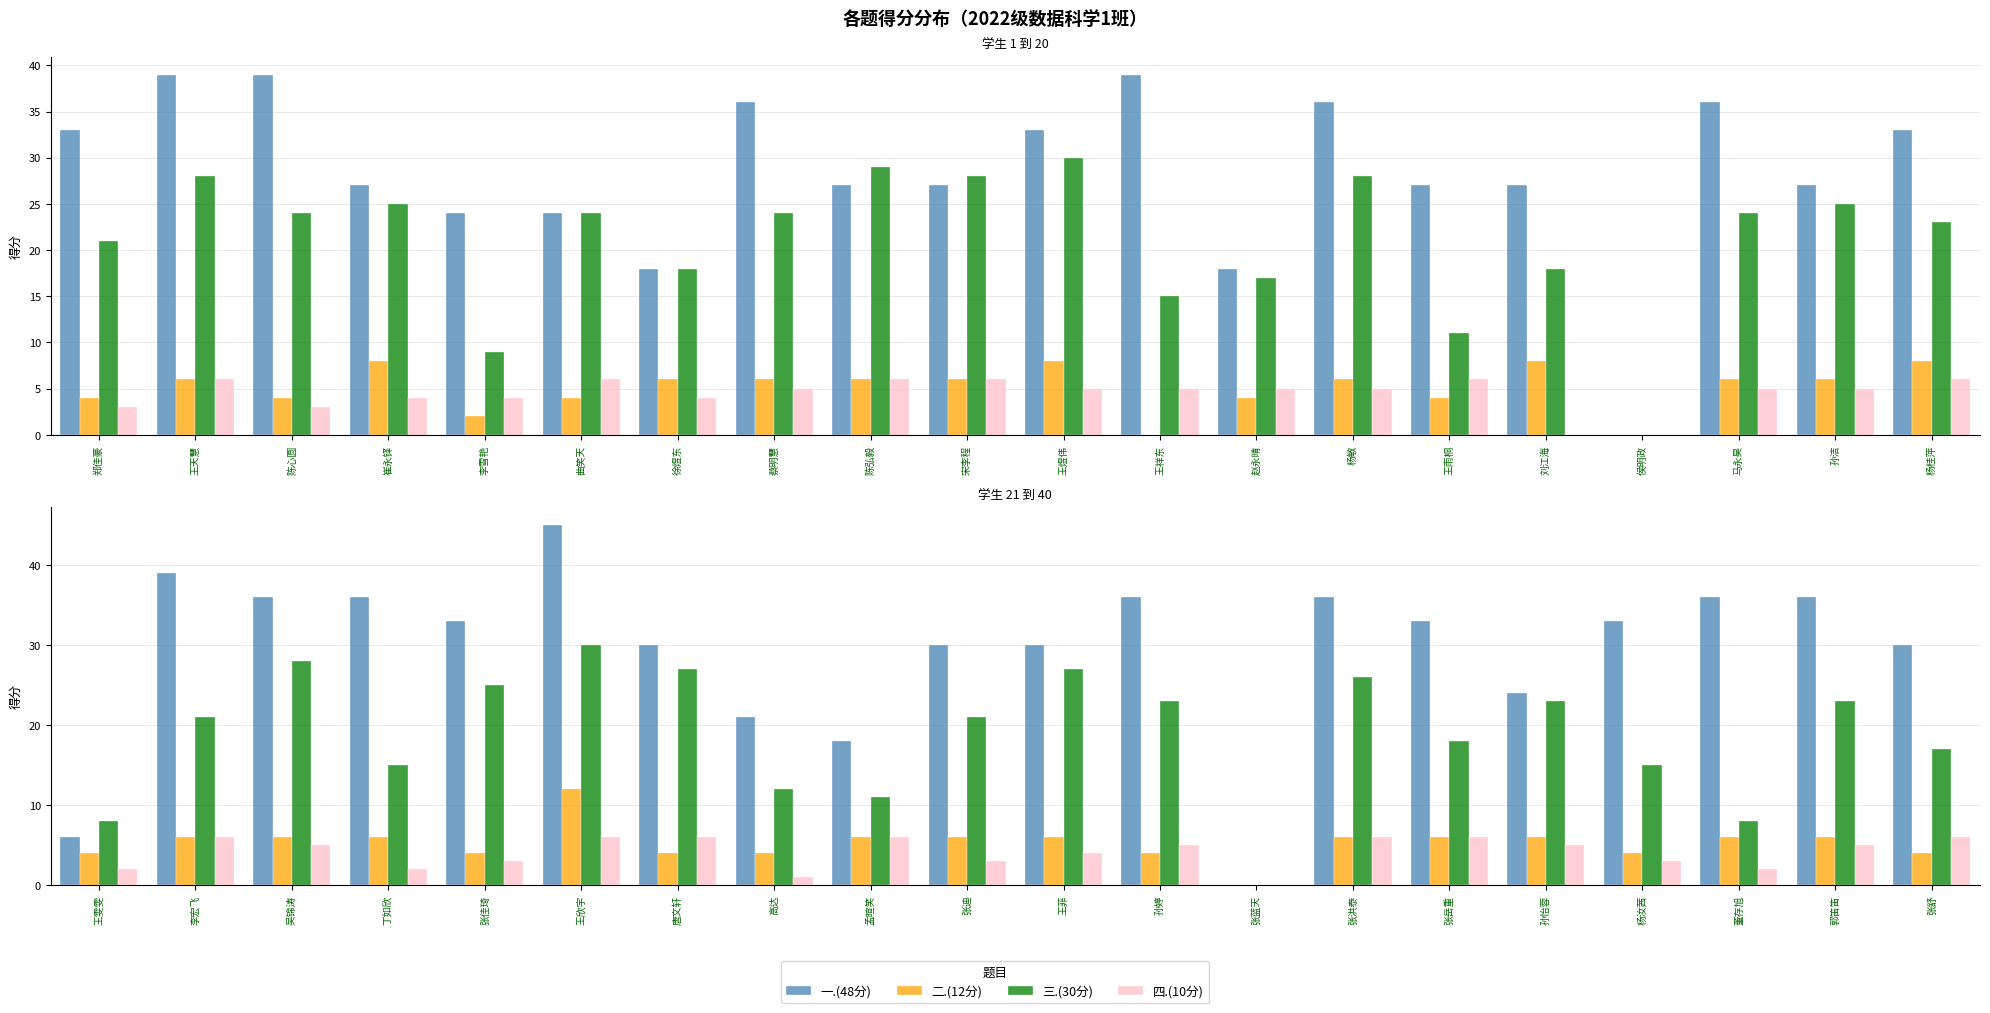

What are all the series names shown in the legend?

一.(48分), 二.(12分), 三.(30分), 四.(10分)